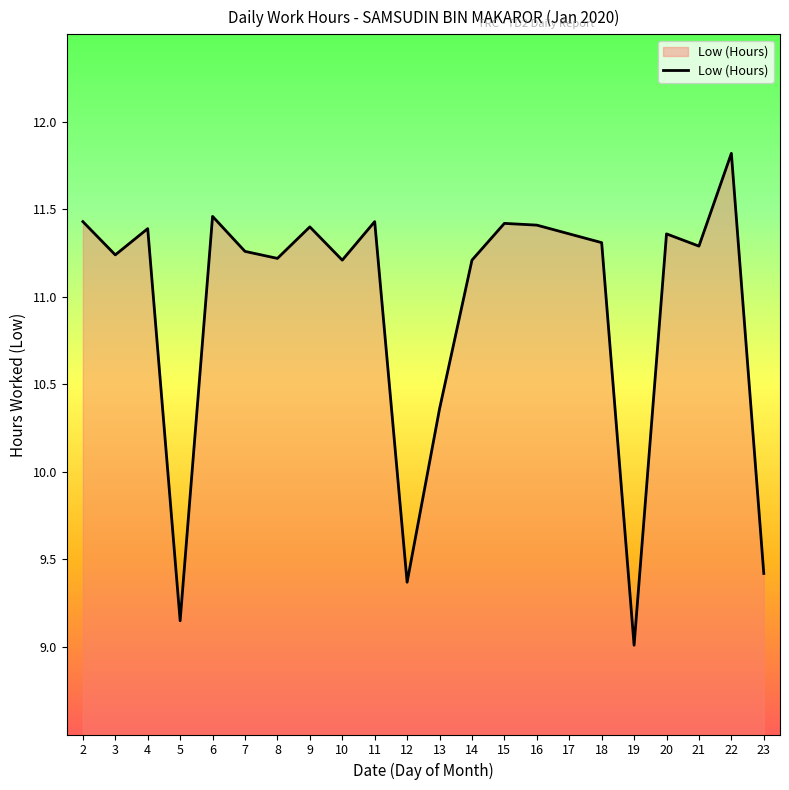

Between 6 and 17, which is larger?

6